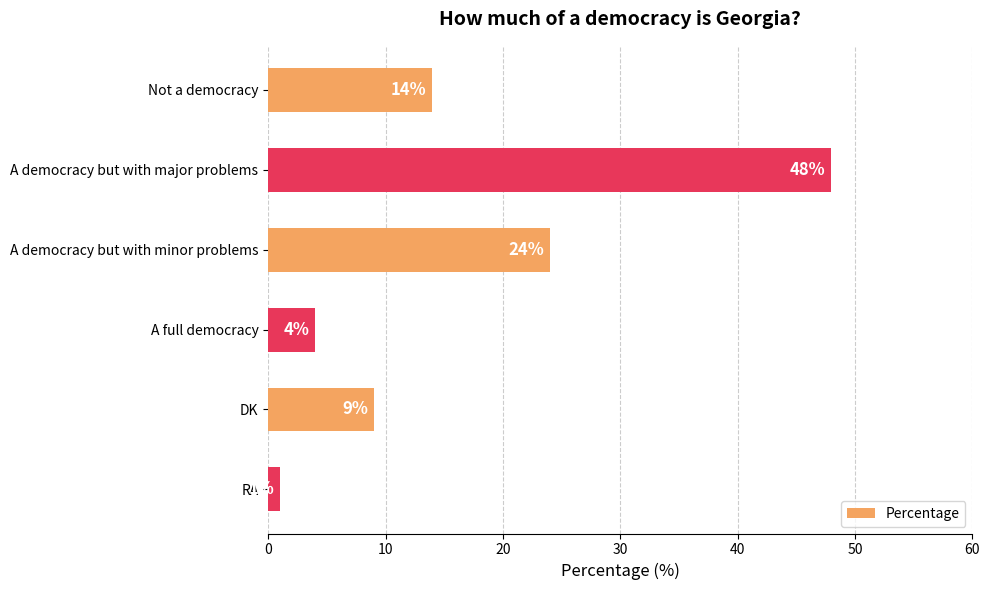

The chart shows a value of 14 at DK. True or false?

False